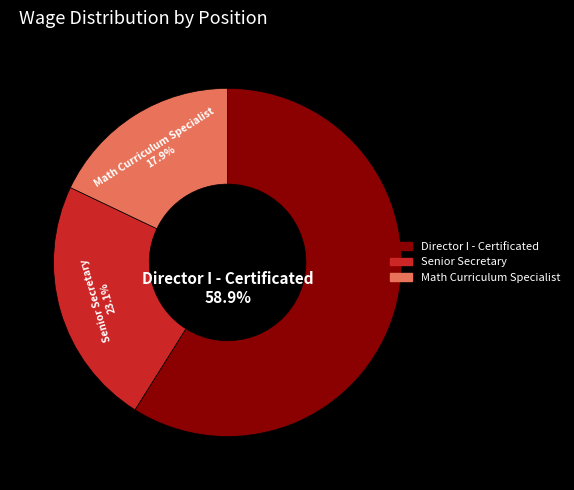

Count the number of slices in the pie.

3